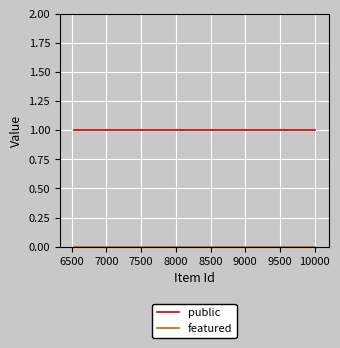

Is this an area chart (filled region under the line)?

No